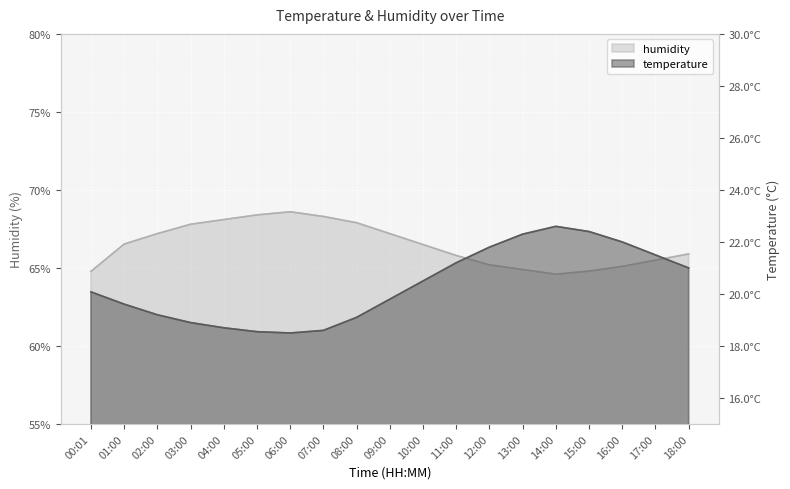

True or false: temperature and humidity cross at least once.

False